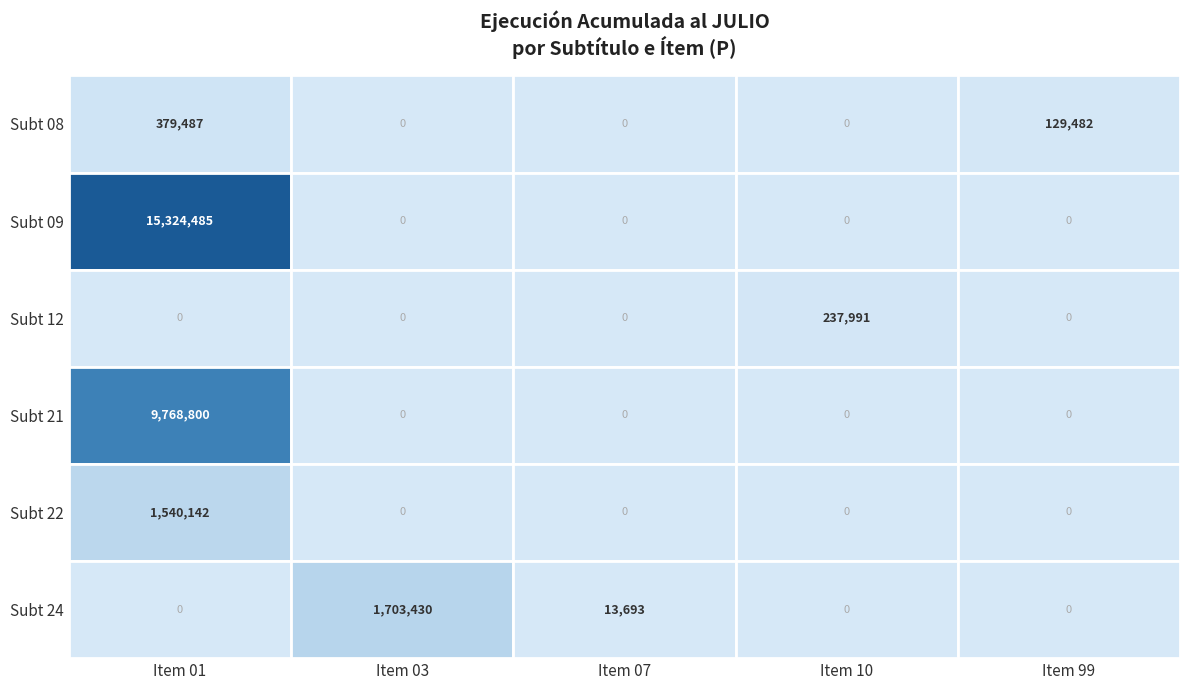

At which category does the chart reach its peak across all series?

Item 01